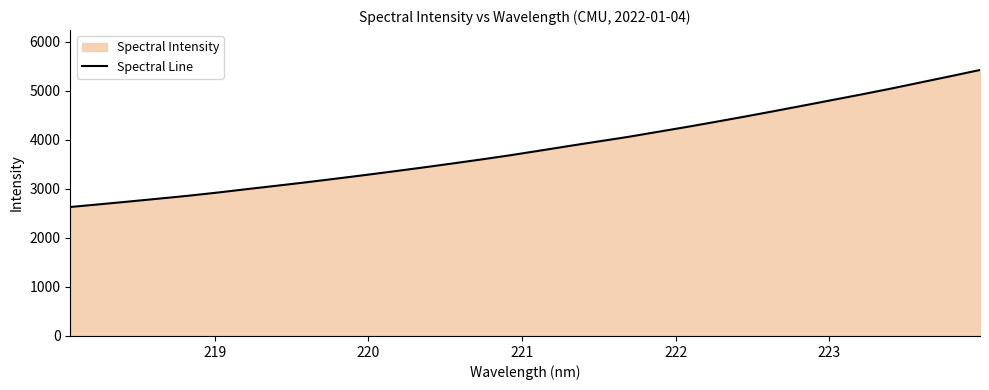

How many lines are shown in the chart?

1